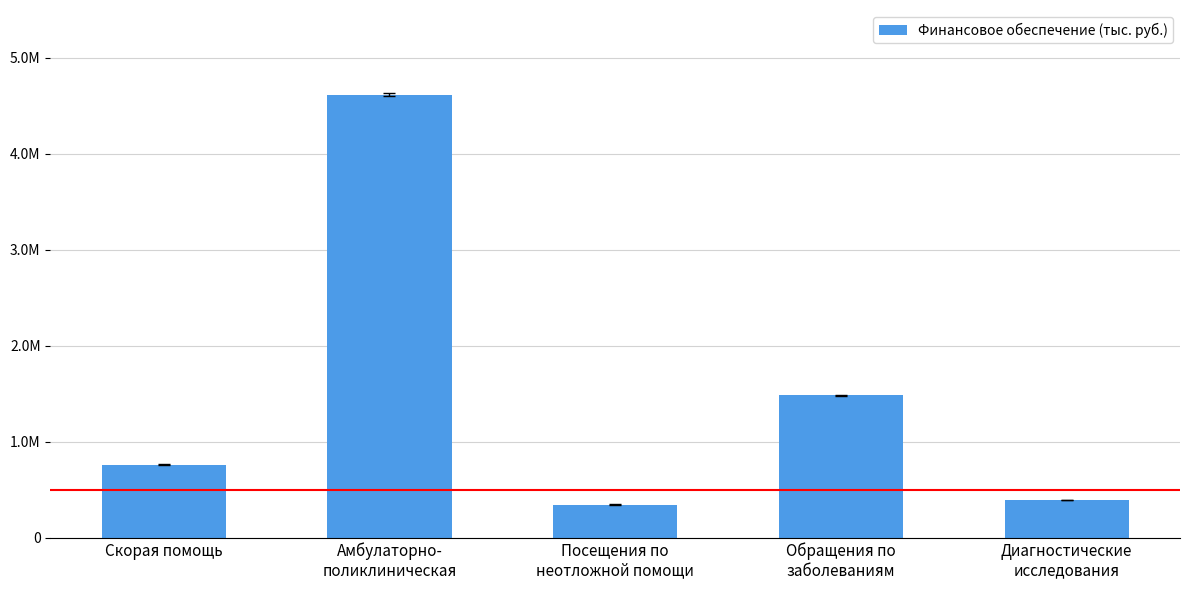

Approximately how many times larger is the value at Посещения по
неотложной помощи compared to Скорая помощь?

0.5